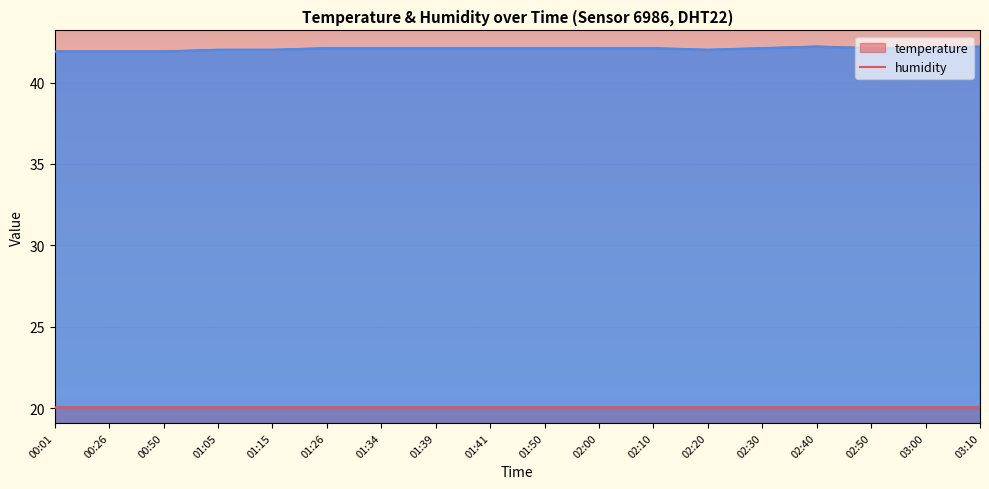

How many points are lower than both their immediate neighbors (excluding endpoints)?

1